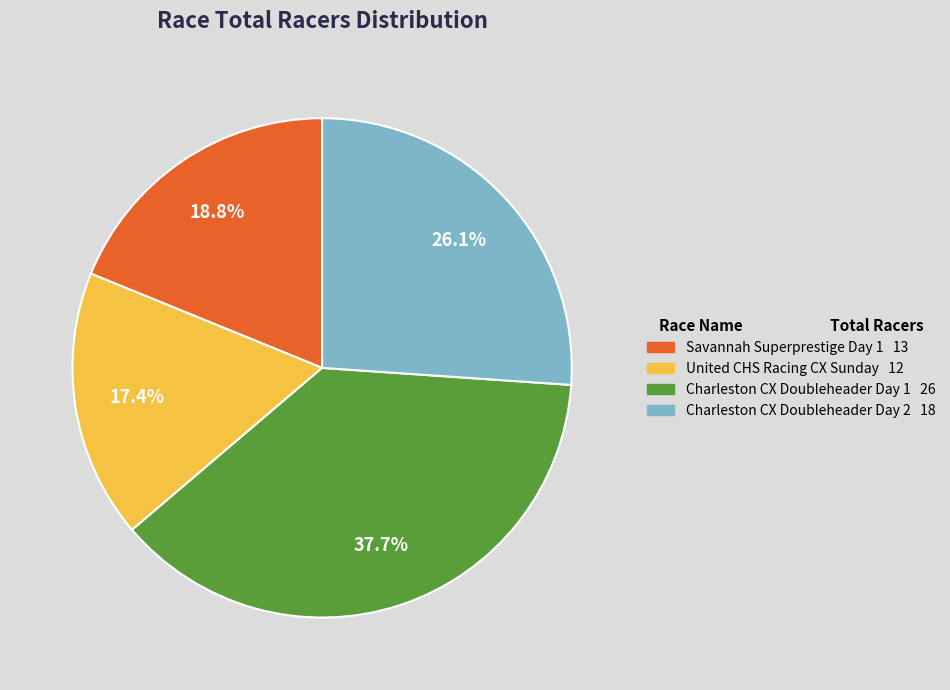

What is the ratio of the value at Savannah Superprestige Day 1 to the value at Charleston CX Doubleheader Day 1?

0.5